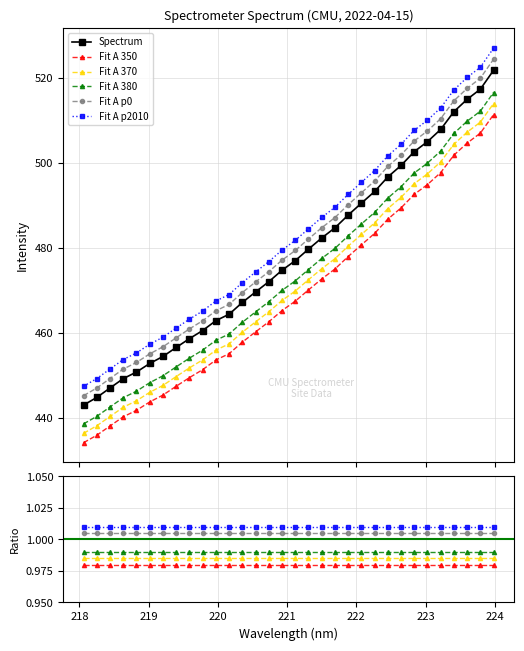

What are all the series names shown in the legend?

Spectrum, Fit A 350, Fit A 370, Fit A 380, Fit A p0, Fit A p2010